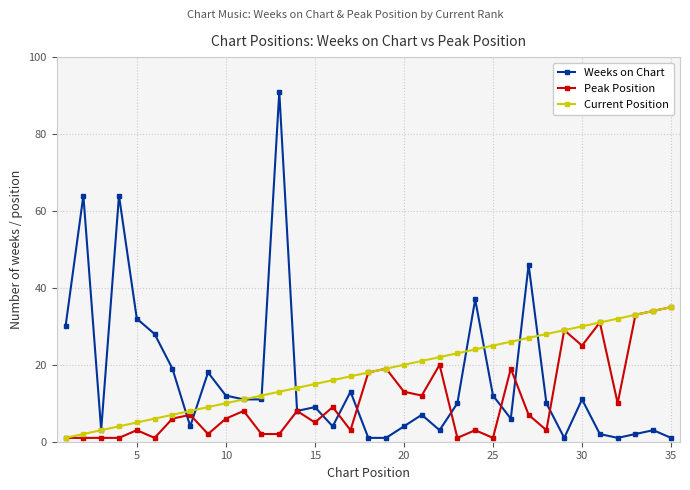

What is the lowest value of the Current Position series?

1